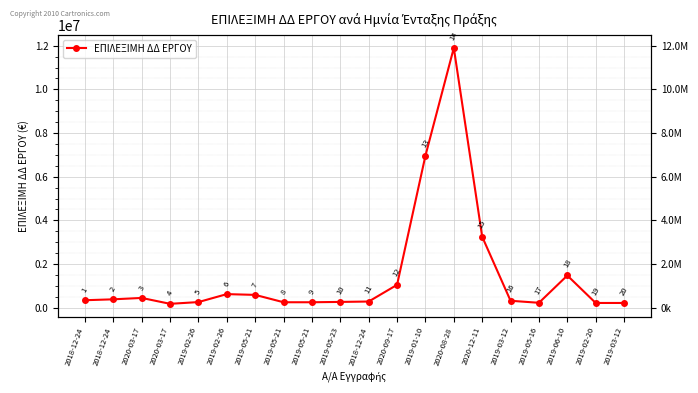

Which category has the highest value across all series?

2020-08-28